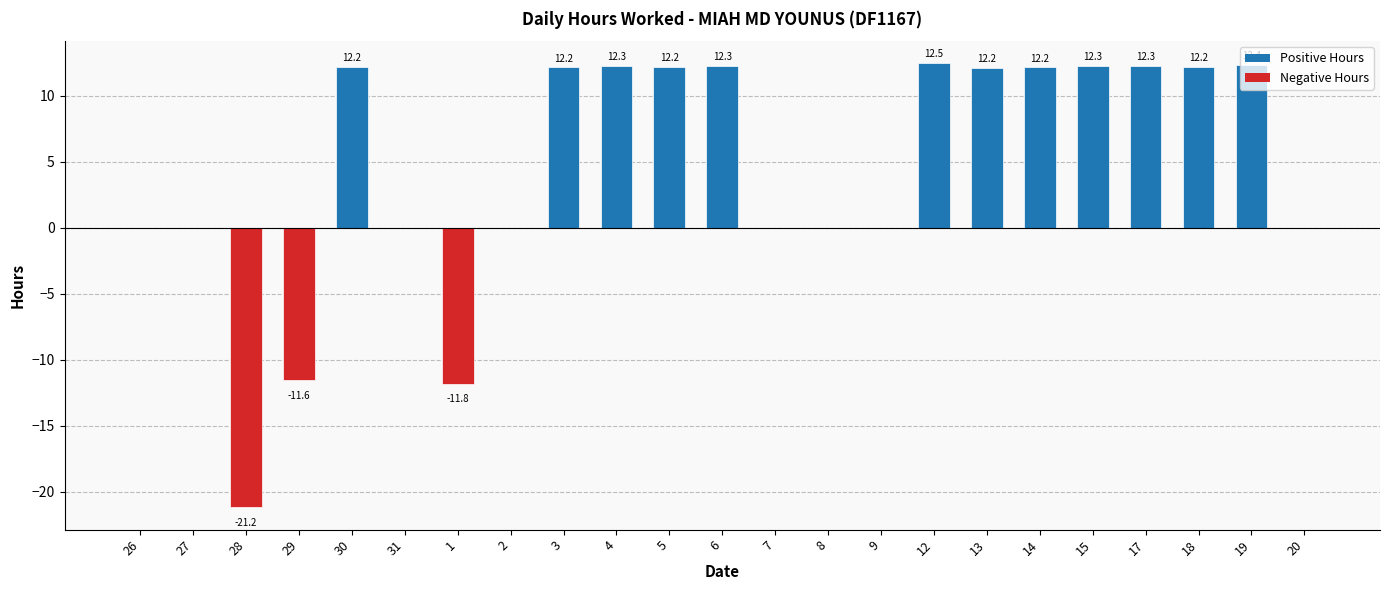

The value at 27 is 16.6. True or false?

False